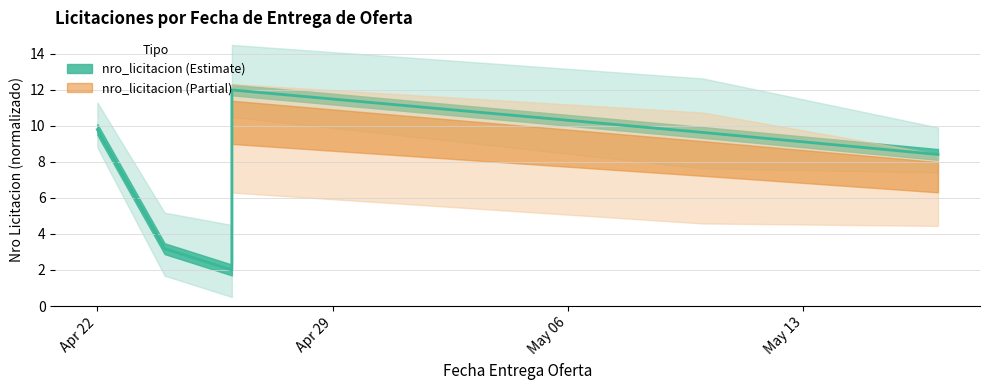

The value at 2024-05-10 is 9.6. True or false?

True